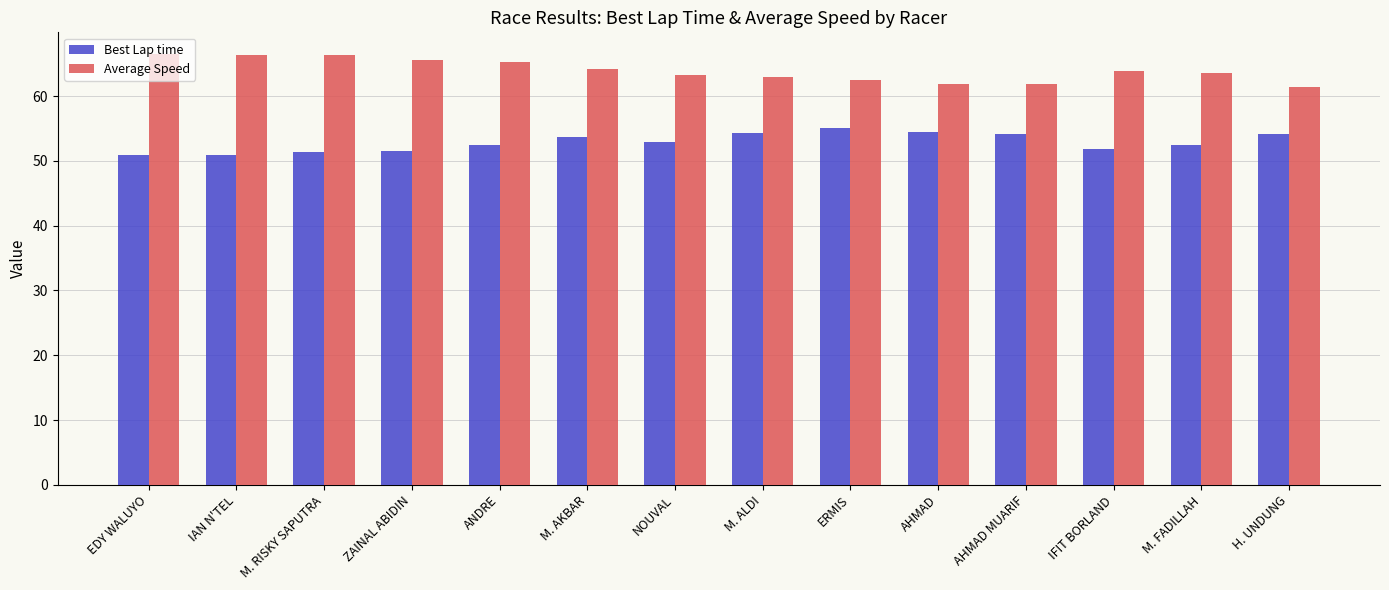

Count the number of categories in the chart.

14